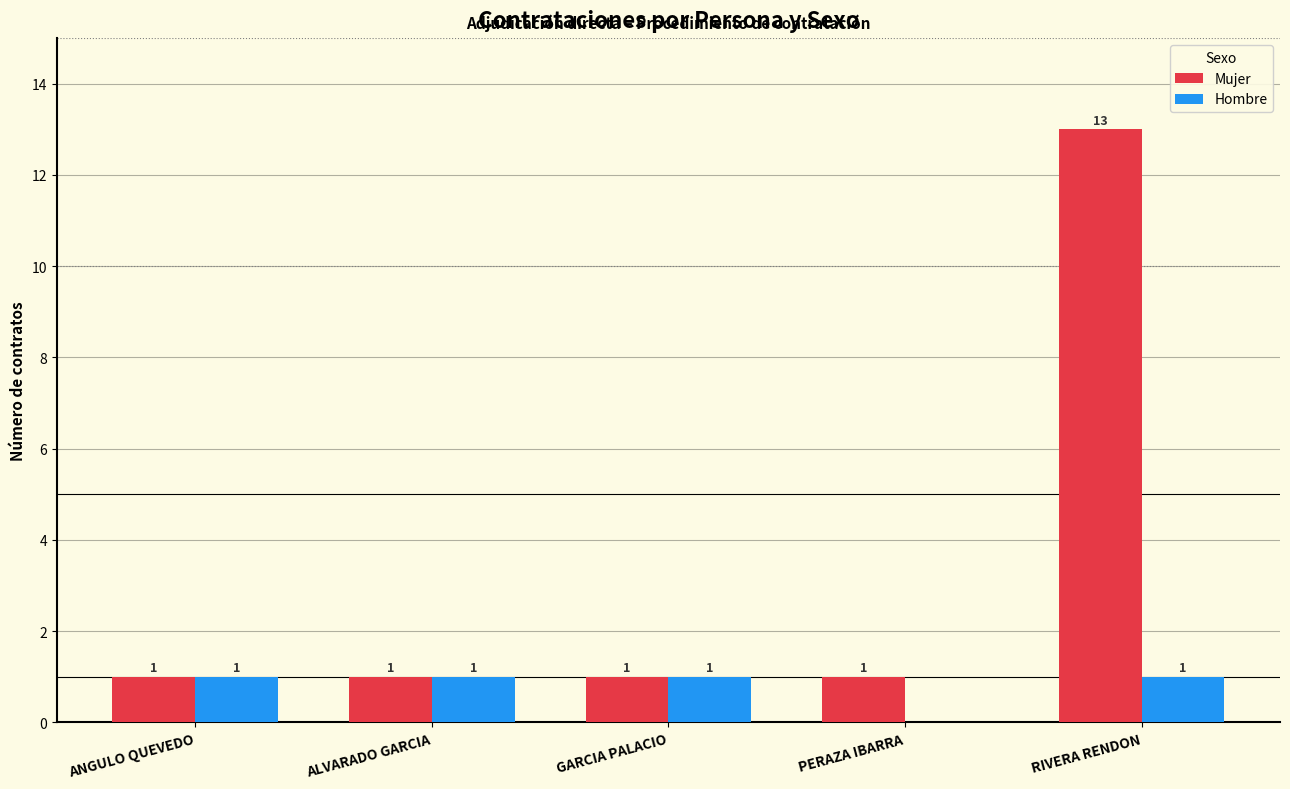

What is the sum of the Hombre values at PERAZA IBARRA and ALVARADO GARCIA?

1